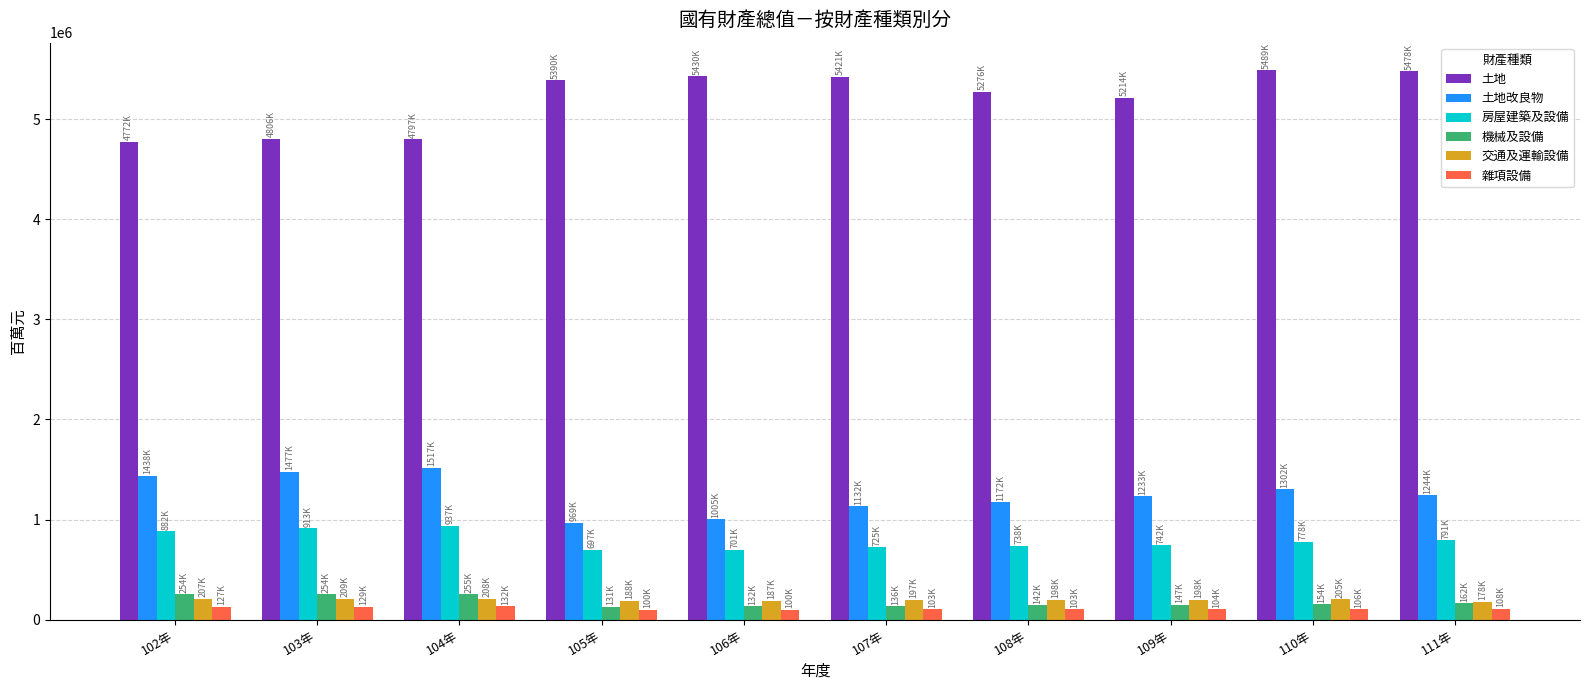

The value of 土地改良物 at 109年 is 1233791. True or false?

True